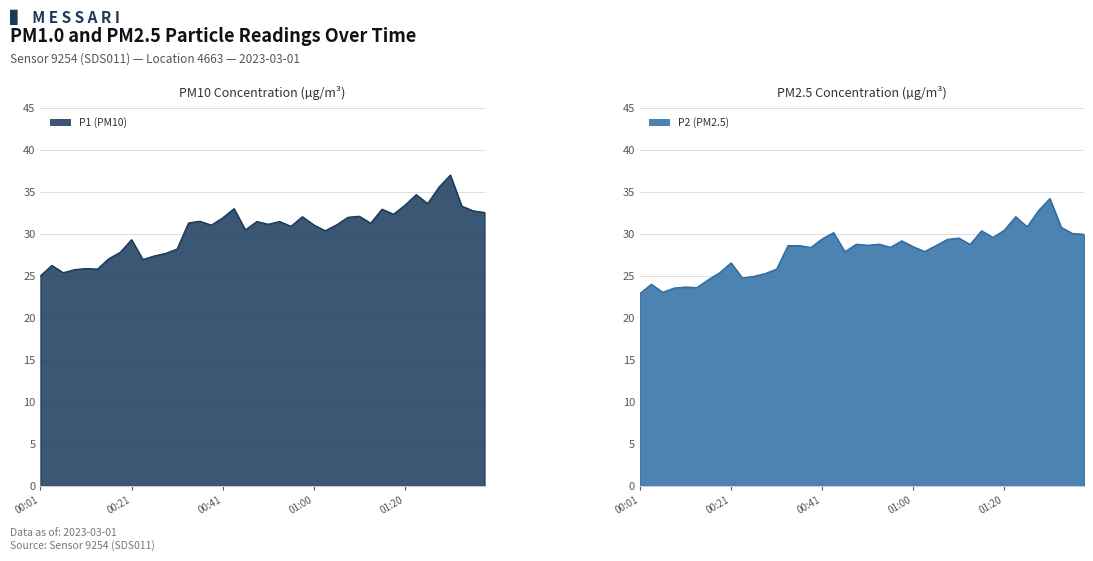

Which category has the lowest value across all series?

00:01